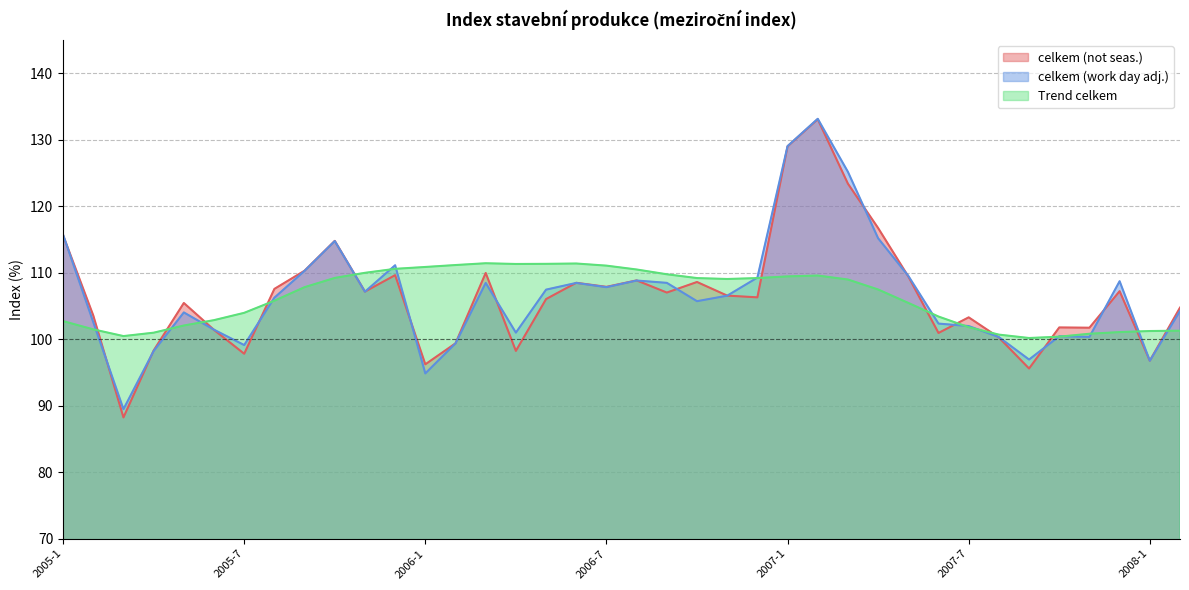

What is the label of the 29th point from the right?

2005-10